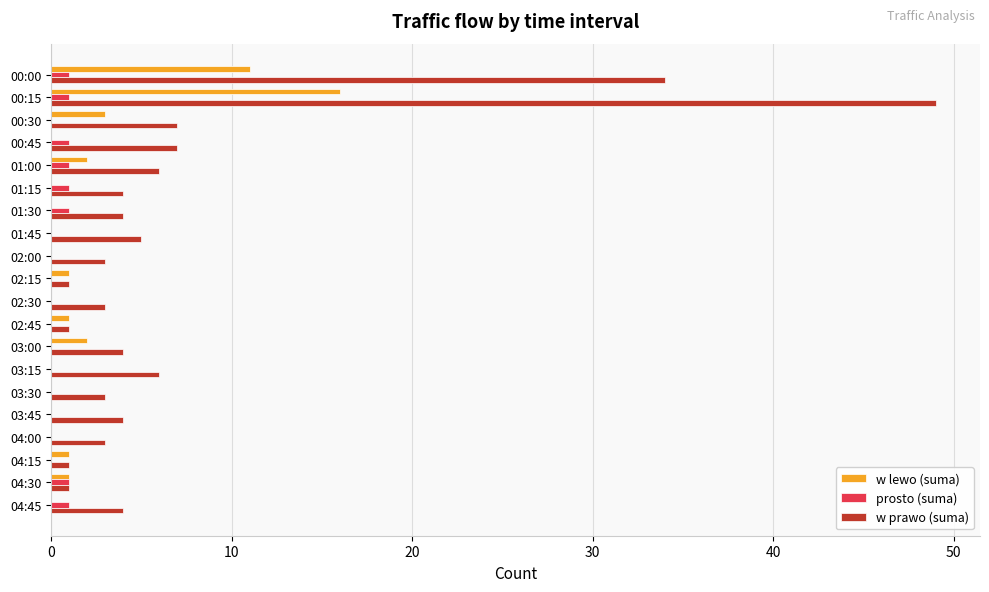

The w lewo (suma) series shows 0 at 01:45. True or false?

True